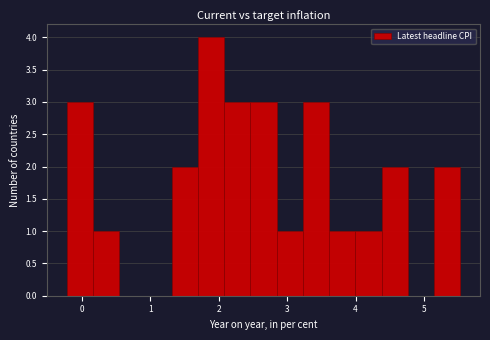

Read against the x-axis, roughly where is the centre of the tallest bar?

1.9